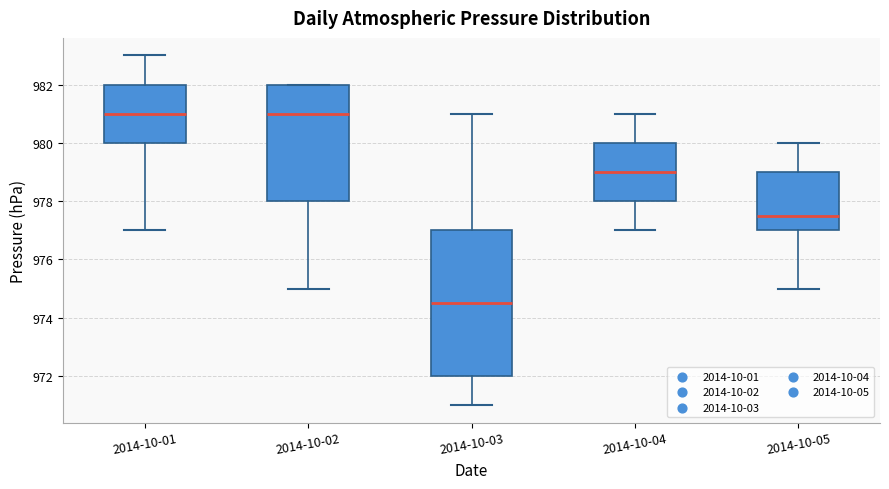

Where is the lower edge of the box for 2014-10-05 on the y-axis? The values are not printed on the chart, so give them approximately, as read against the axis.

977.0